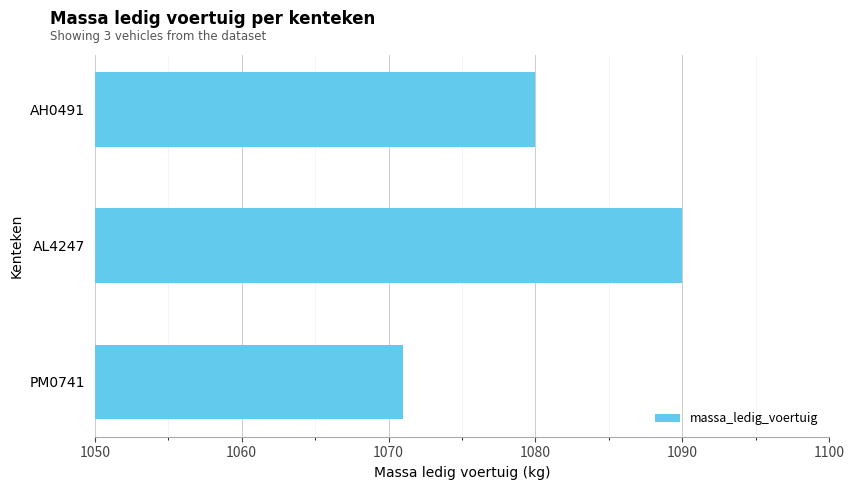

Rank the categories by value from lowest to highest.

PM0741, AH0491, AL4247